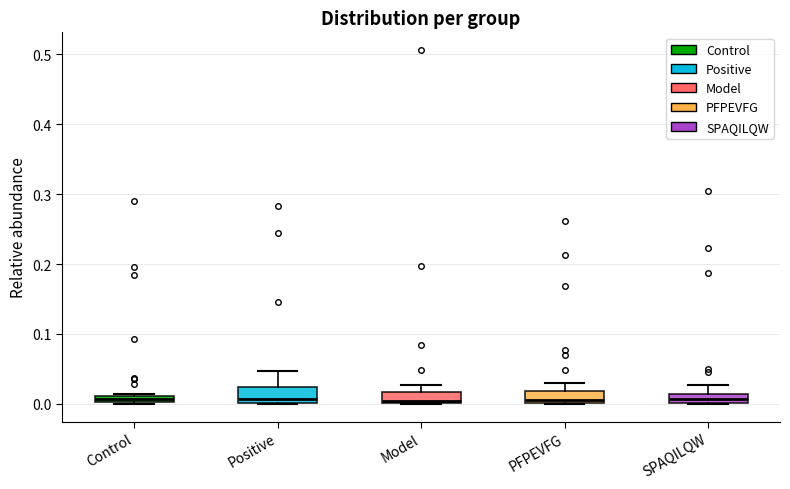

Where is the upper edge of the box for Control on the y-axis? The values are not printed on the chart, so give them approximately, as read against the axis.

0.01